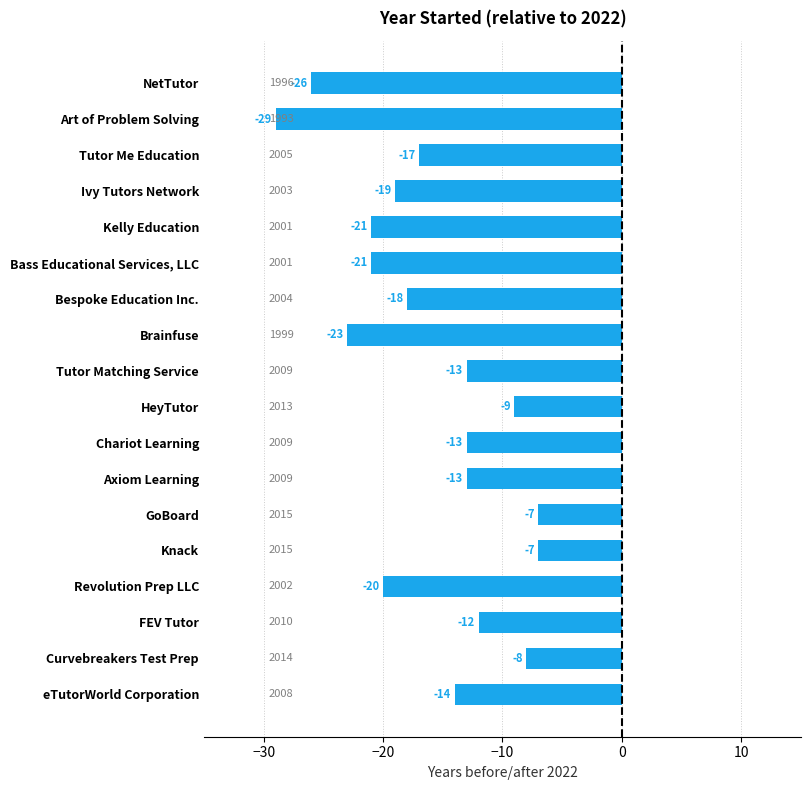

Reading top to bottom, transcribe all the data shown in this chart.

NetTutor=-26	Art of Problem Solving=-29	Tutor Me Education=-17	Ivy Tutors Network=-19	Kelly Education=-21	Bass Educational Services, LLC=-21	Bespoke Education Inc.=-18	Brainfuse=-23	Tutor Matching Service=-13	HeyTutor=-9	Chariot Learning=-13	Axiom Learning=-13	GoBoard=-7	Knack=-7	Revolution Prep LLC=-20	FEV Tutor=-12	Curvebreakers Test Prep=-8	eTutorWorld Corporation=-14